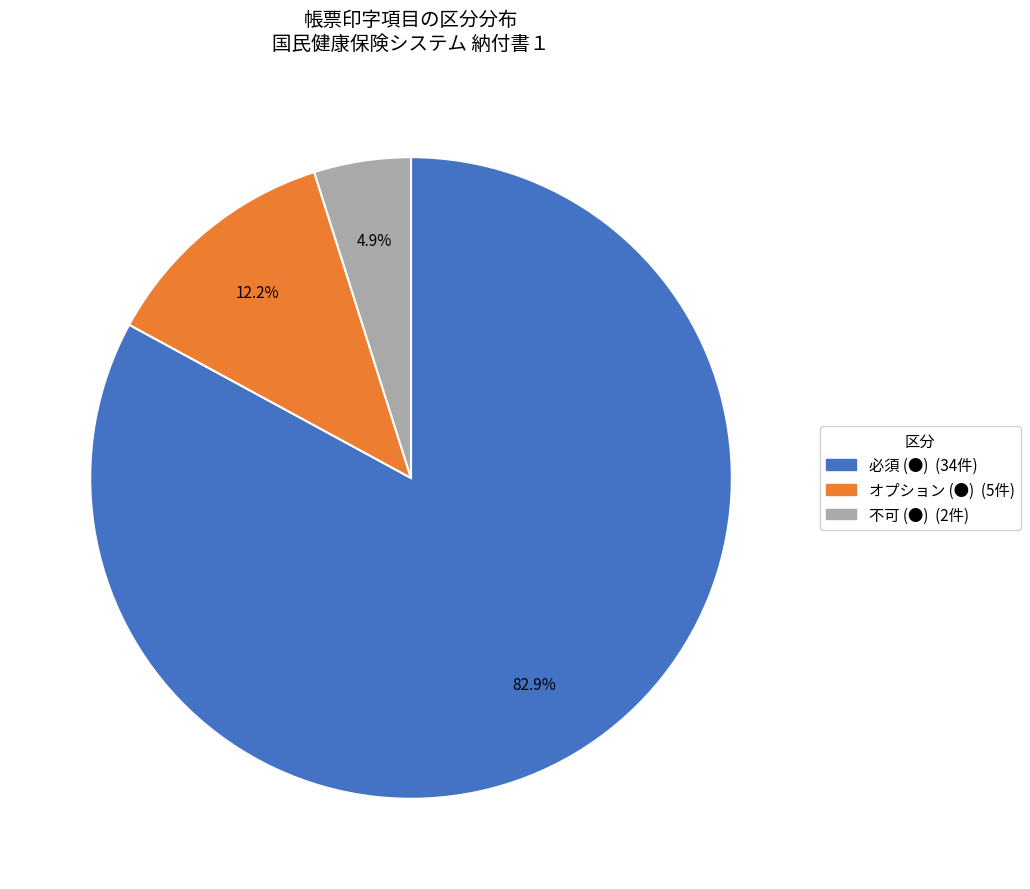

To the nearest percent, what is the average slice percentage?

33%